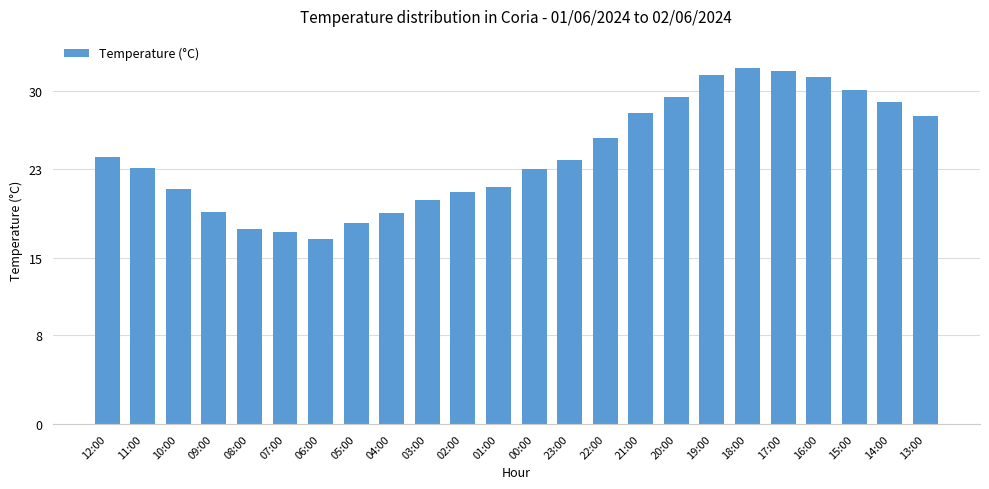

What is the difference between the values at 18:00 and 23:00?

8.3